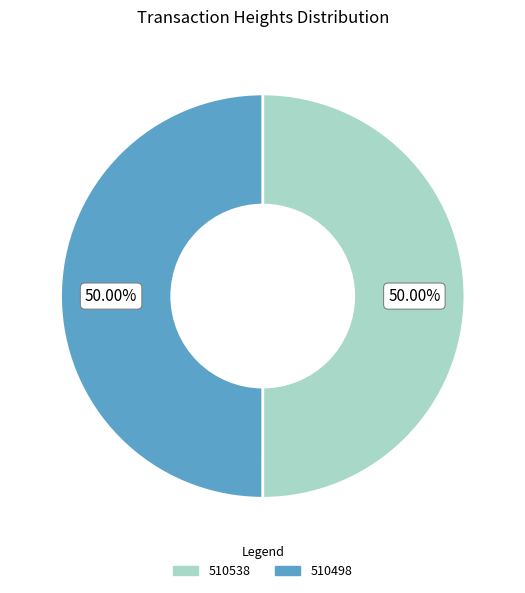

Count the number of slices in the pie.

2